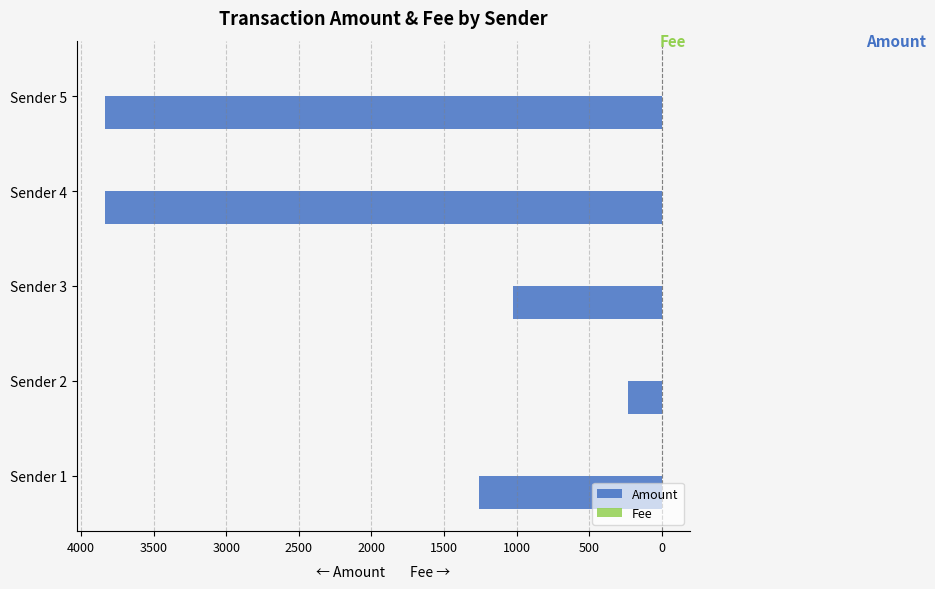

Which series has the largest range (max minus min)?

Amount